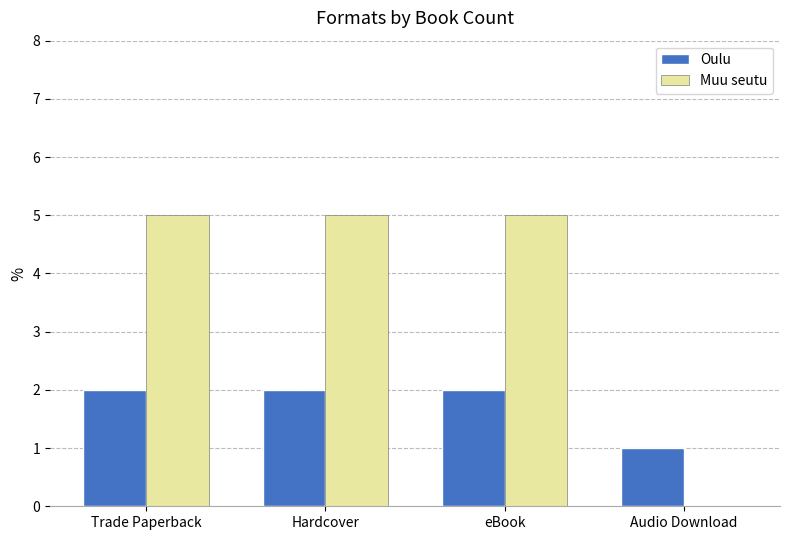

How many distinct data groups are displayed?

2